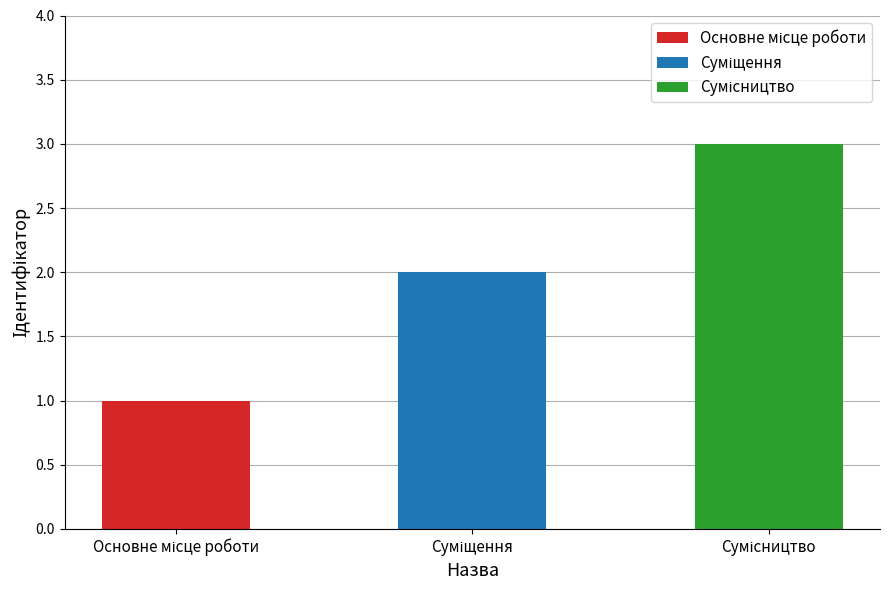

Count the number of values greater than 2.

1